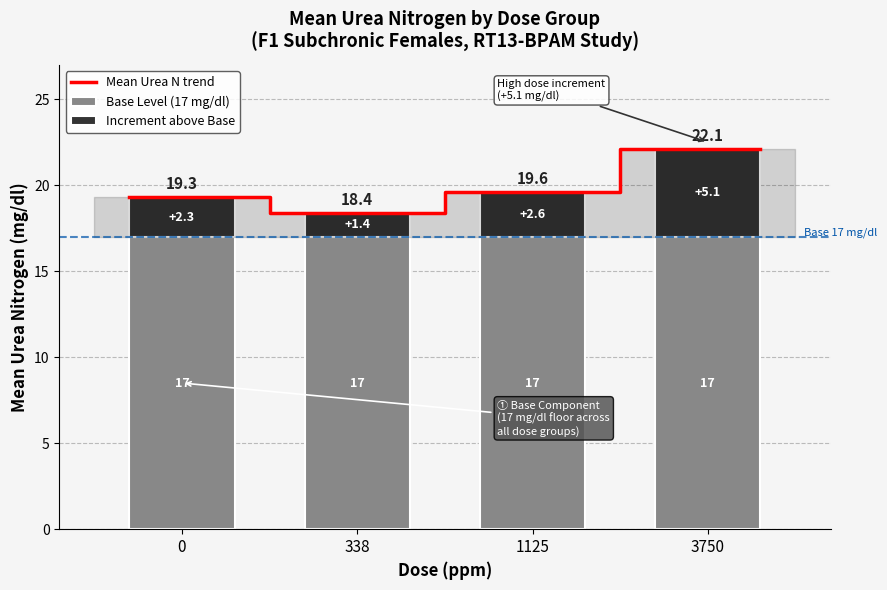

Reading left to right, list all the values displayed in this chart.

Control (0 ppm): 19.3	0.0	0.0	0.0
Low Dose (338 ppm): 0.0	18.4	0.0	0.0
Mid Dose (1125 ppm): 0.0	0.0	19.6	0.0
High Dose (3750 ppm): 0.0	0.0	0.0	22.1